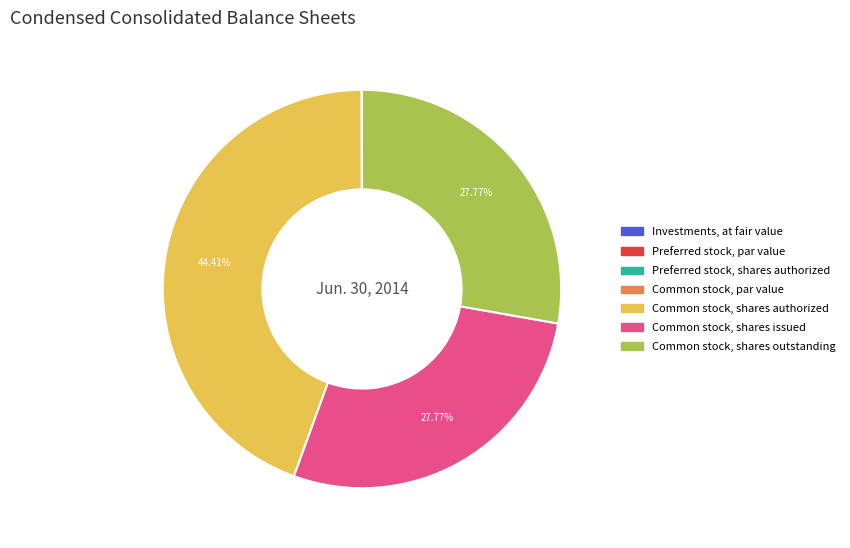

Does any single category account for the majority?

No